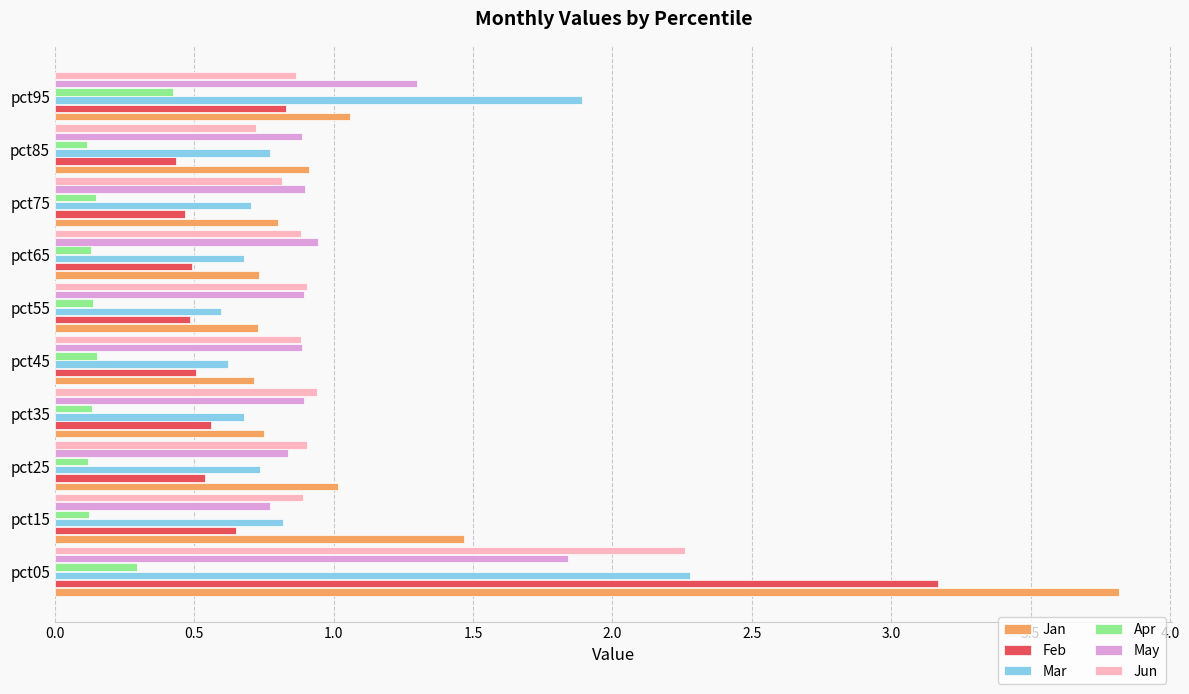

At which label is Feb closest to 1?

pct95